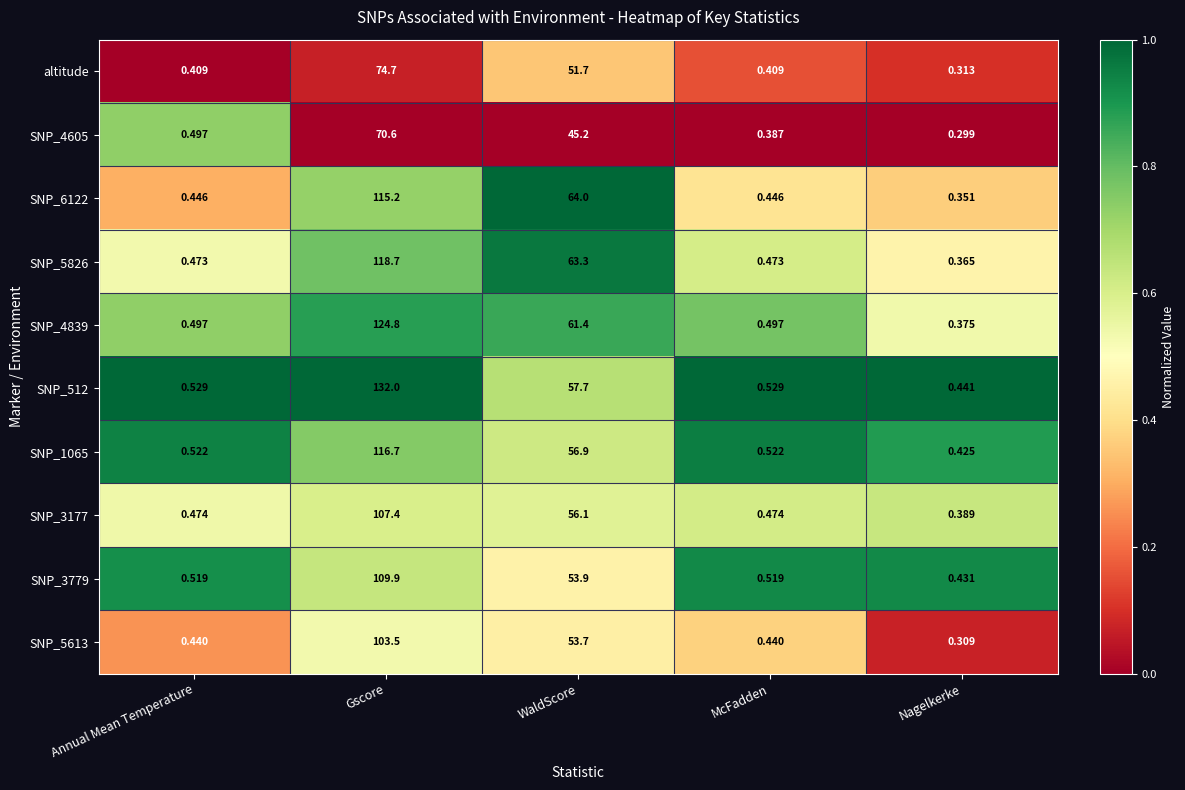

Which series changed the most between Gscore and WaldScore?

SNP_512